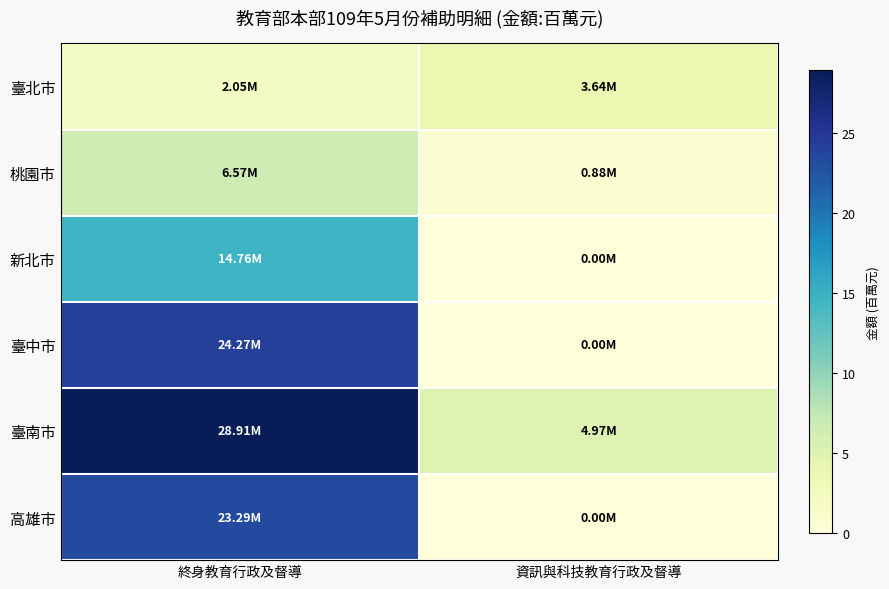

At how many categories does at least one series exceed 18?

1